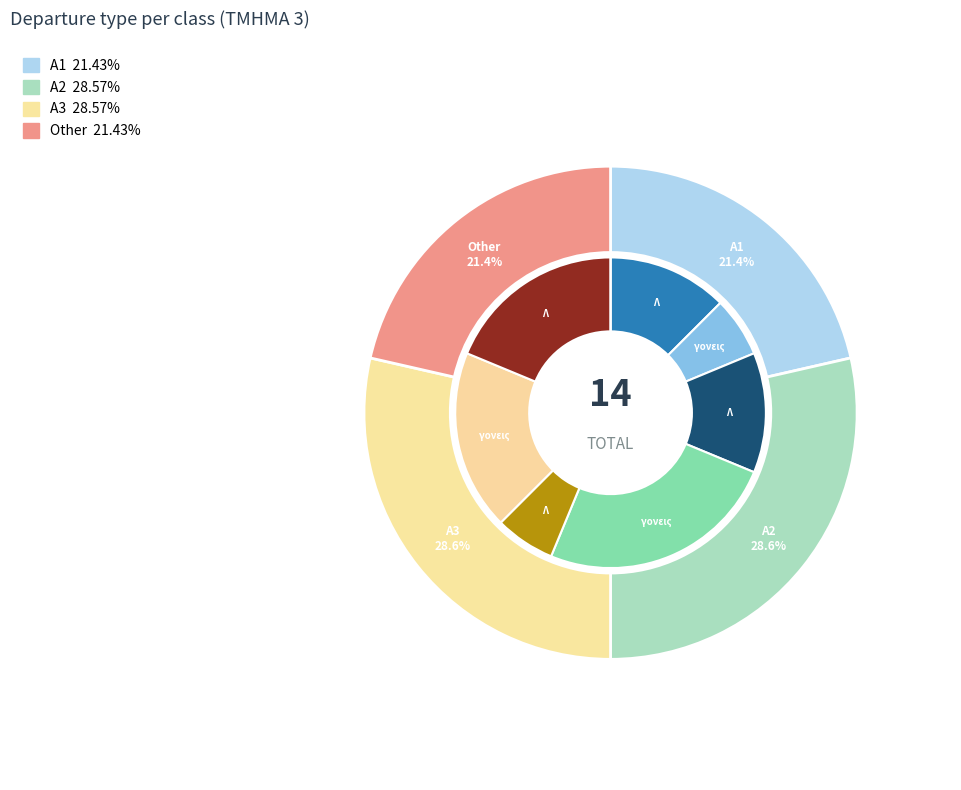

True or false: Α3 accounts for 38% of the total.

False